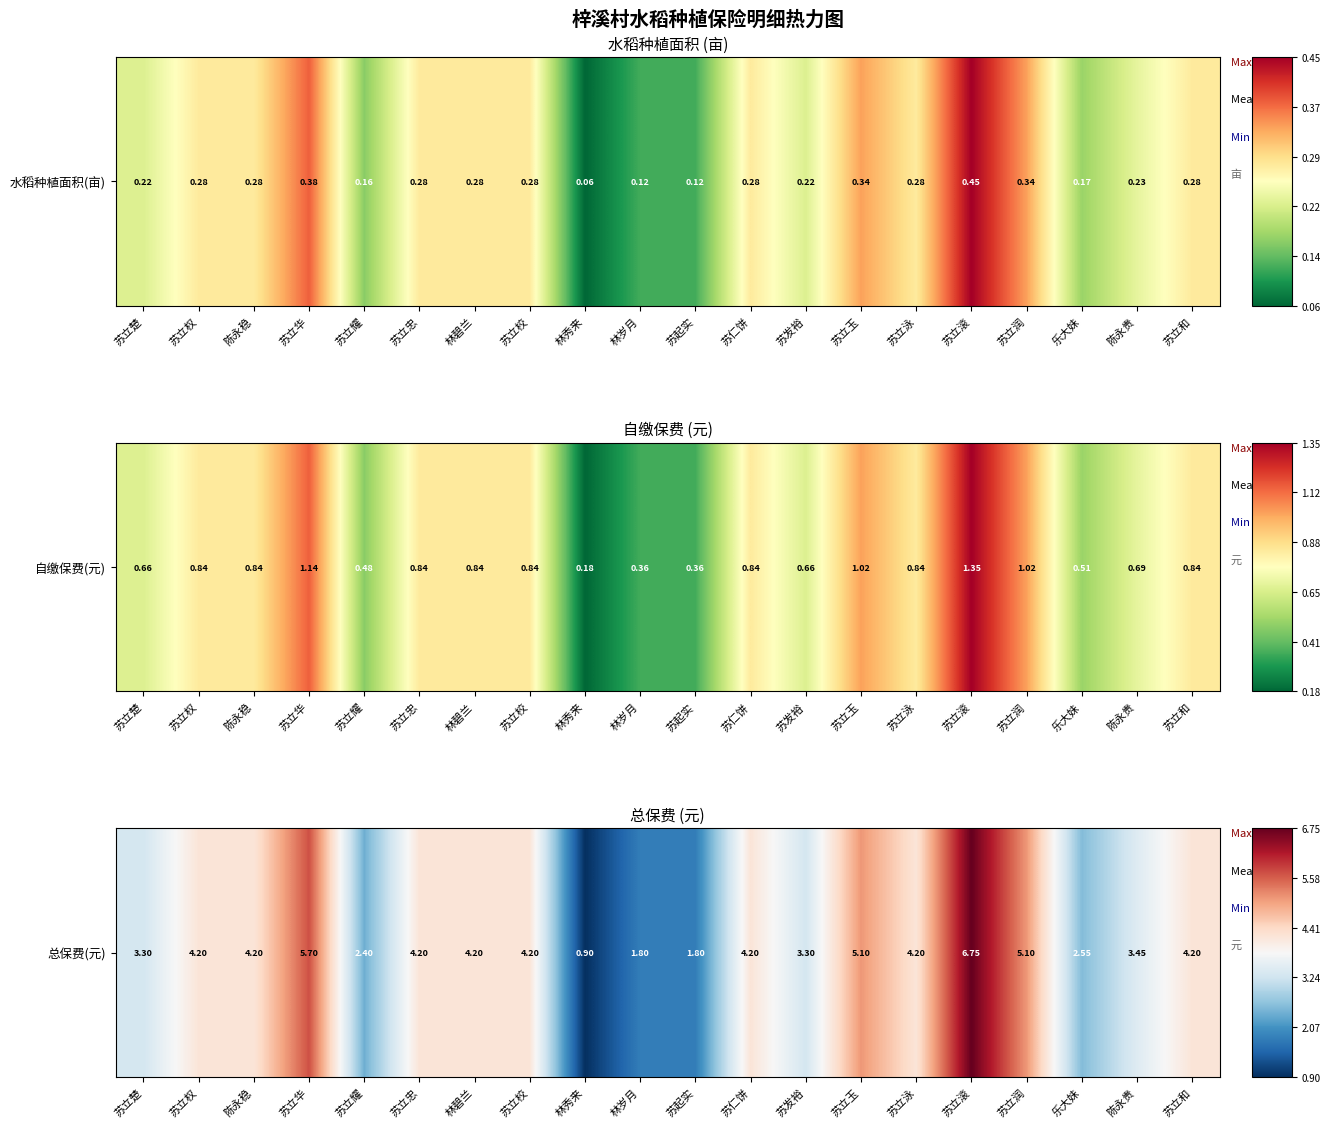

True or false: the data shows 3.3 at 苏立楚.

True